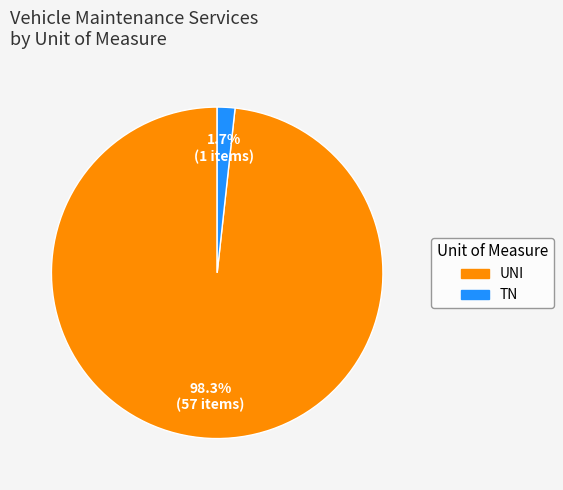

What is the majority slice?

UNI